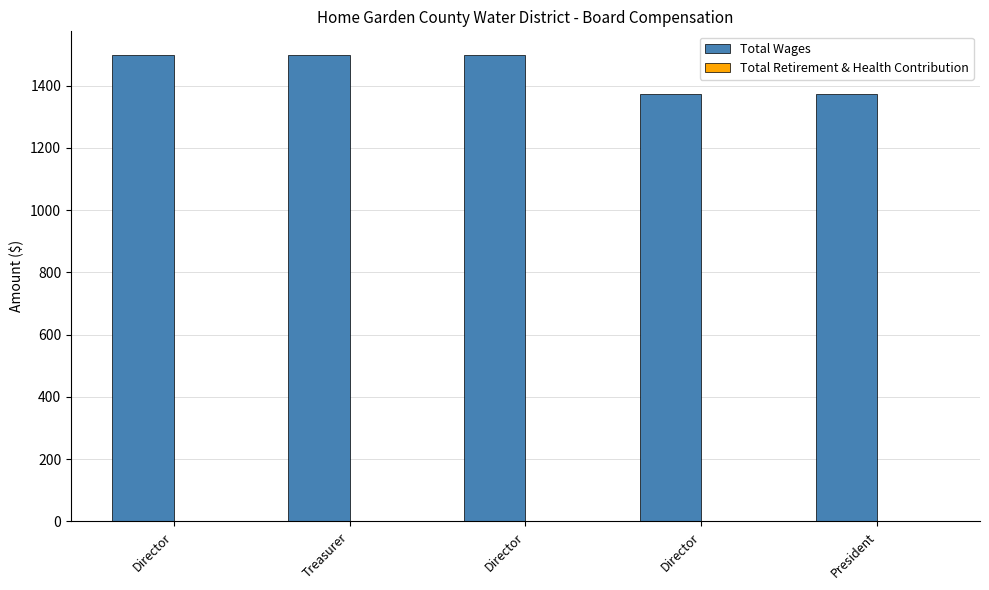

Count the number of categories in the chart.

5